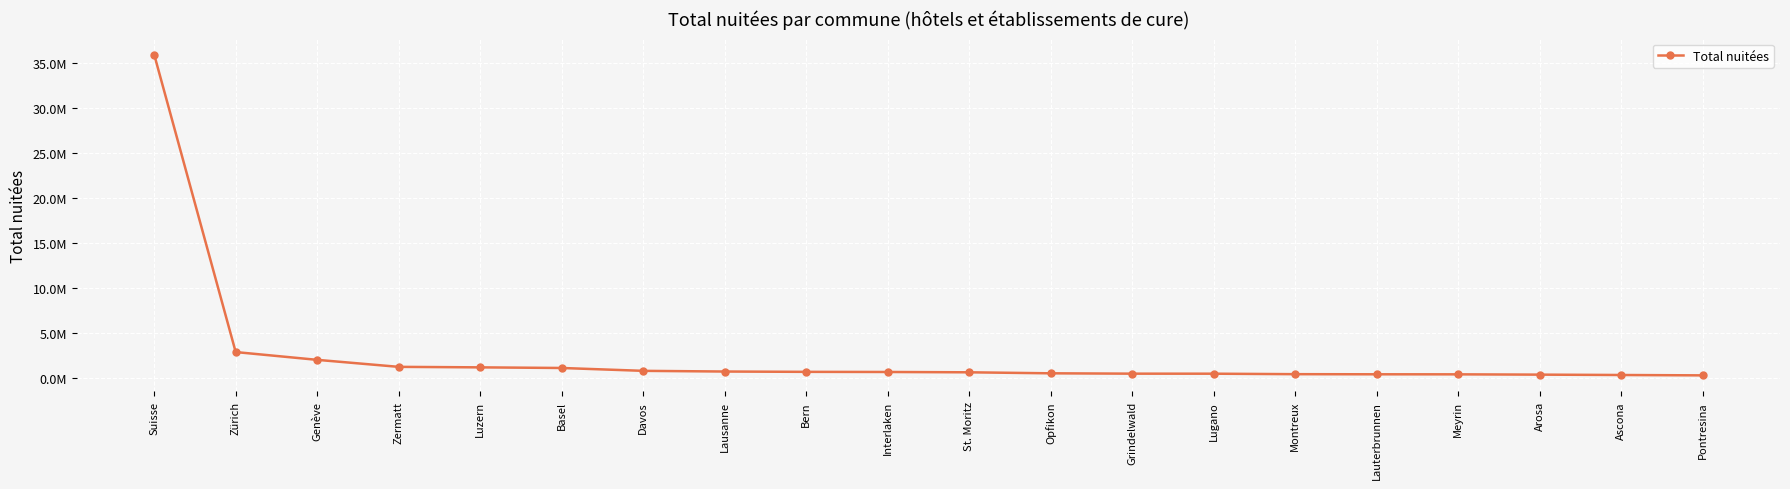

Reading left to right, transcribe all the data shown in this chart.

35933512	2916220	2051975	1274181	1218169	1149411	831360	755512	719596	704823	669244	558077	518853	514483	461994	448642	443184	410801	370205	329839